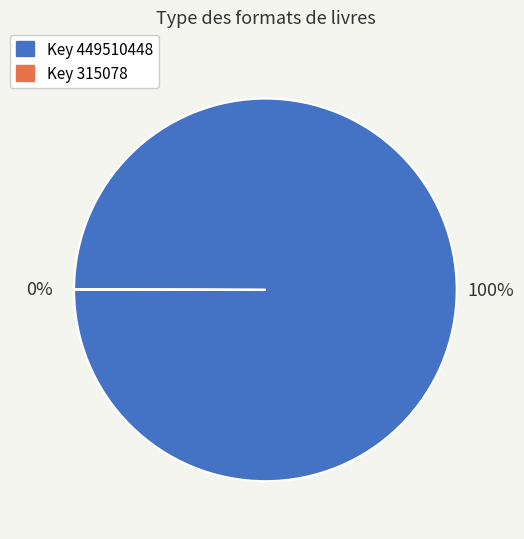

Does any single category account for the majority?

Yes